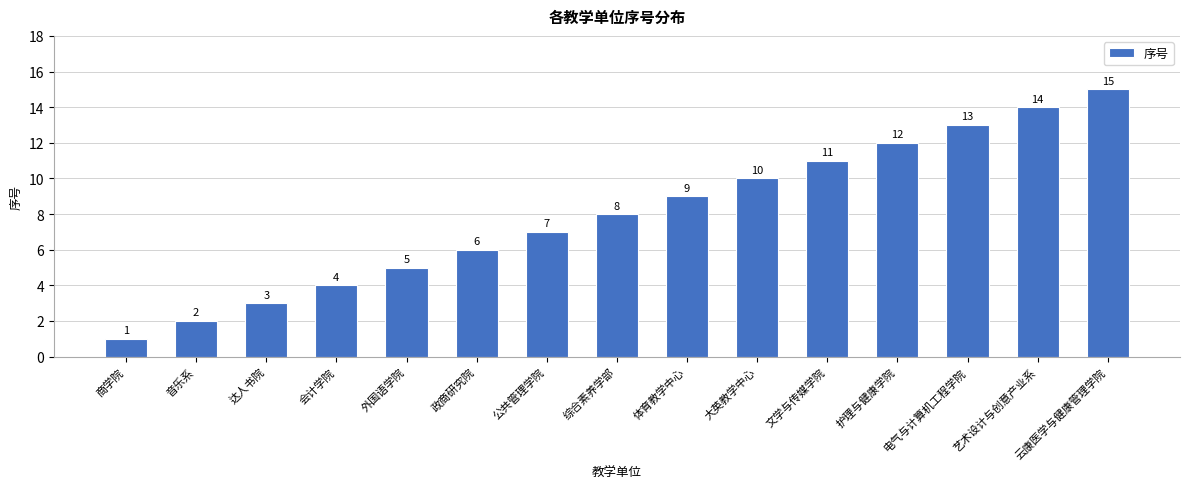

At which category does the chart reach its minimum across all series?

商学院